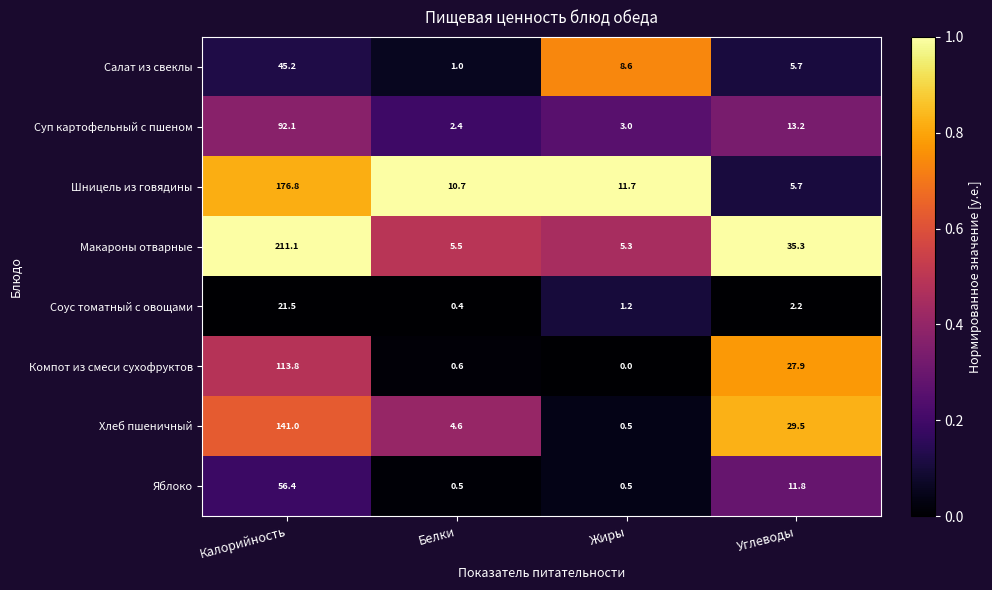

What is the spread (max minus min) of values at Белки?

10.3